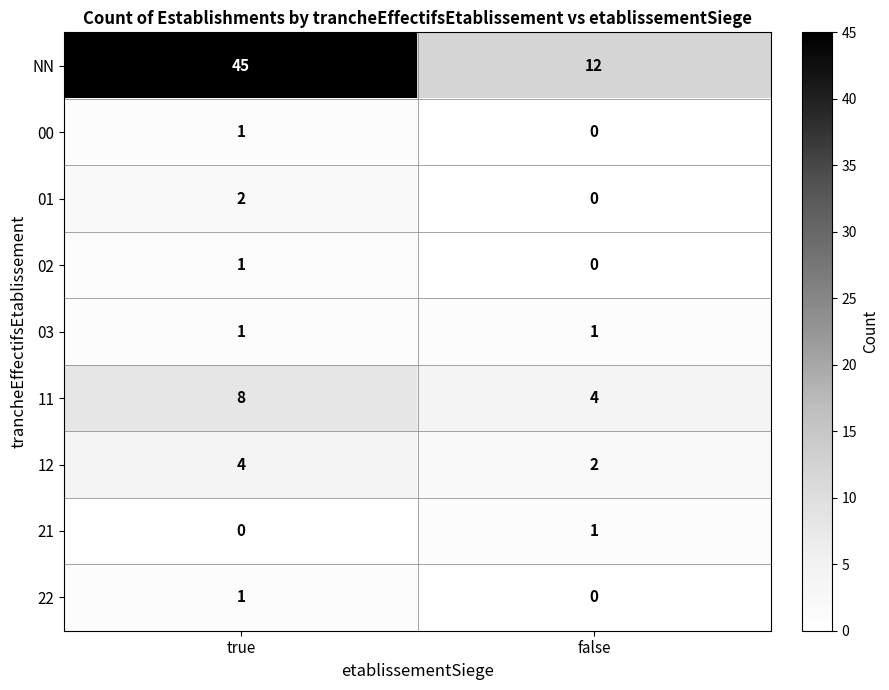

Reading left to right, transcribe all the data shown in this chart.

NN: true=45	false=12
00: true=1	false=0
01: true=2	false=0
02: true=1	false=0
03: true=1	false=1
11: true=8	false=4
12: true=4	false=2
21: true=0	false=1
22: true=1	false=0